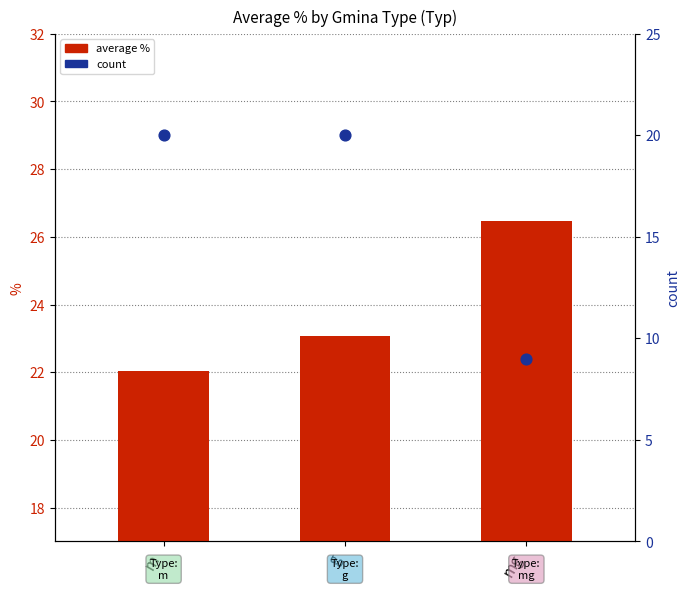

At which category is the sum across all series the highest?

g